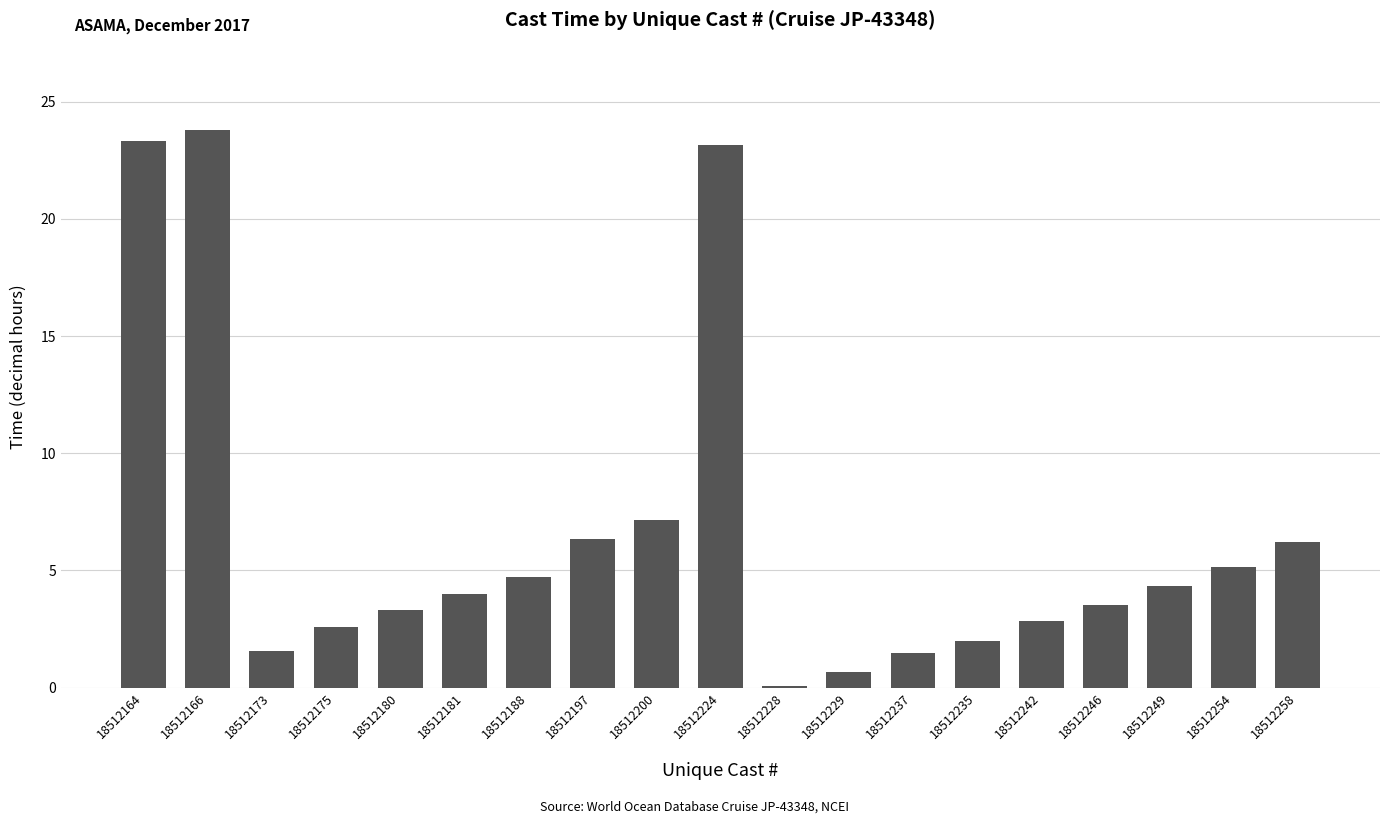

True or false: the data shows 5.1 at 18512254.

True